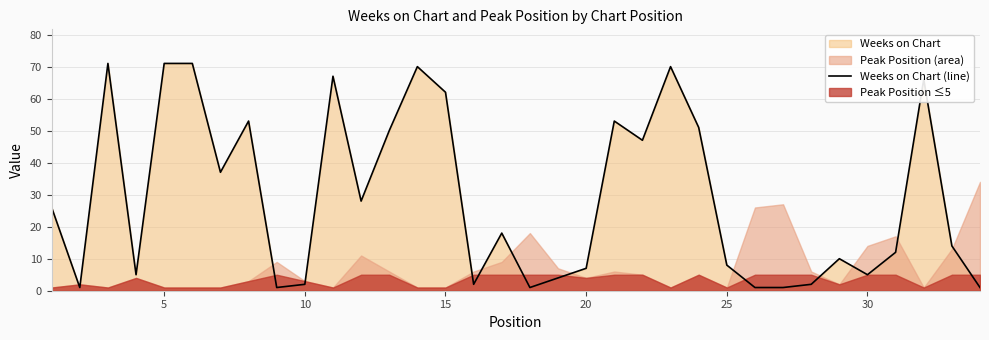

The Weeks on Chart (line) series shows 5 at 30. True or false?

True